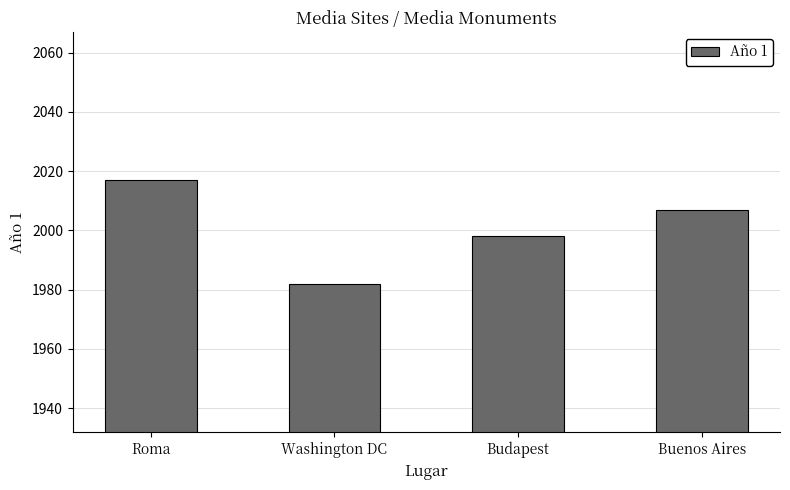

What is the value of the 3rd bar from the left?

1998